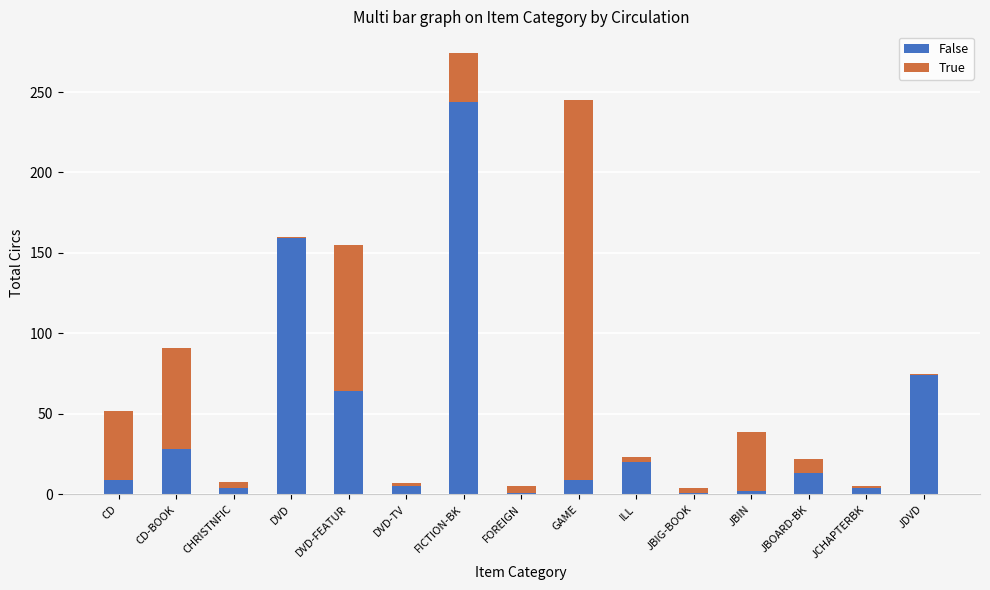

What is the total value across all series at FICTION-BK?

274